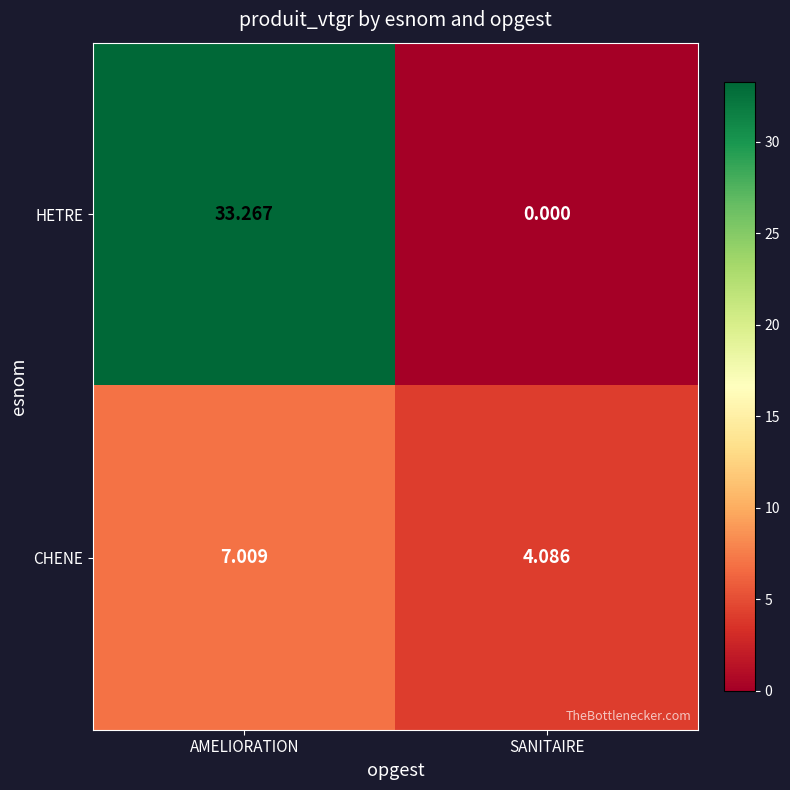

What is the spread (max minus min) of values at AMELIORATION?

26.3